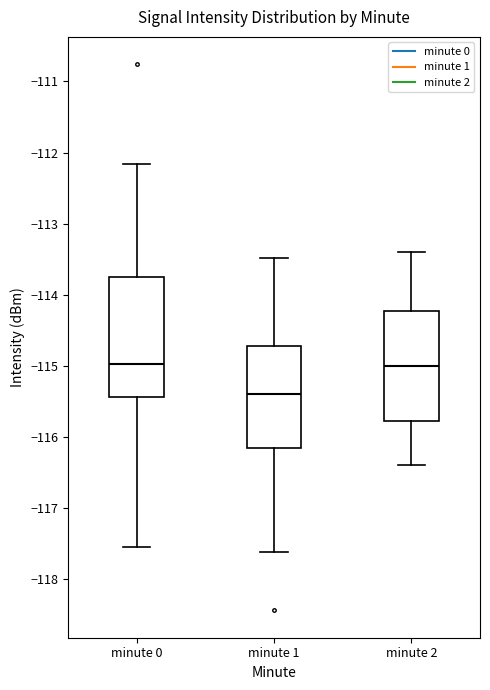

Which box is the tallest, from its lower edge to its upper edge?

minute 0